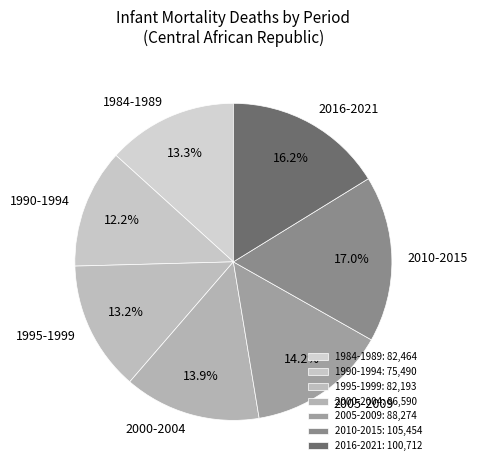

What is the ratio of the value at 2010-2015 to the value at 1990-1994?

1.4